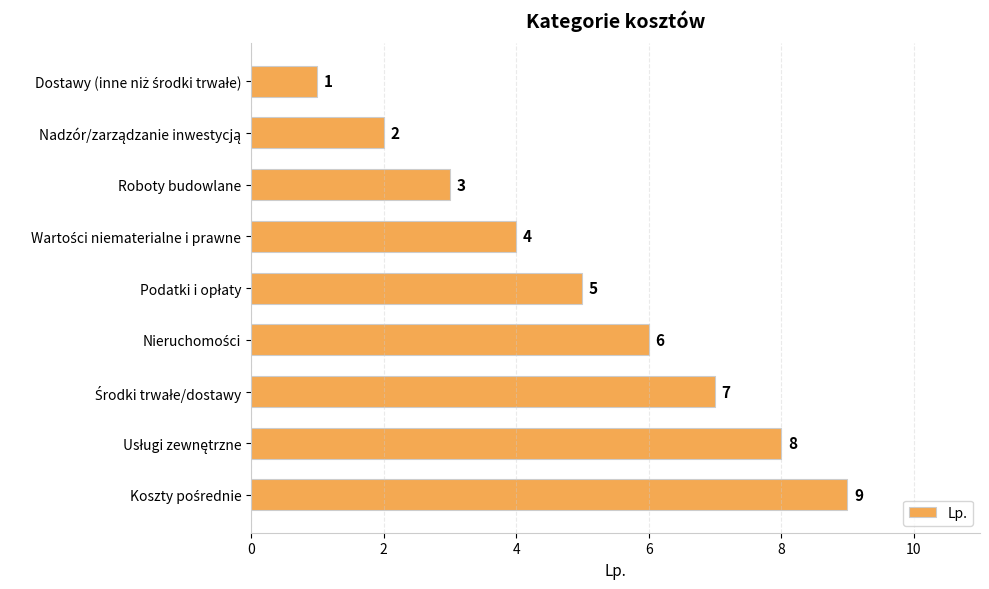

Count the values in the range 3 to 7.

5